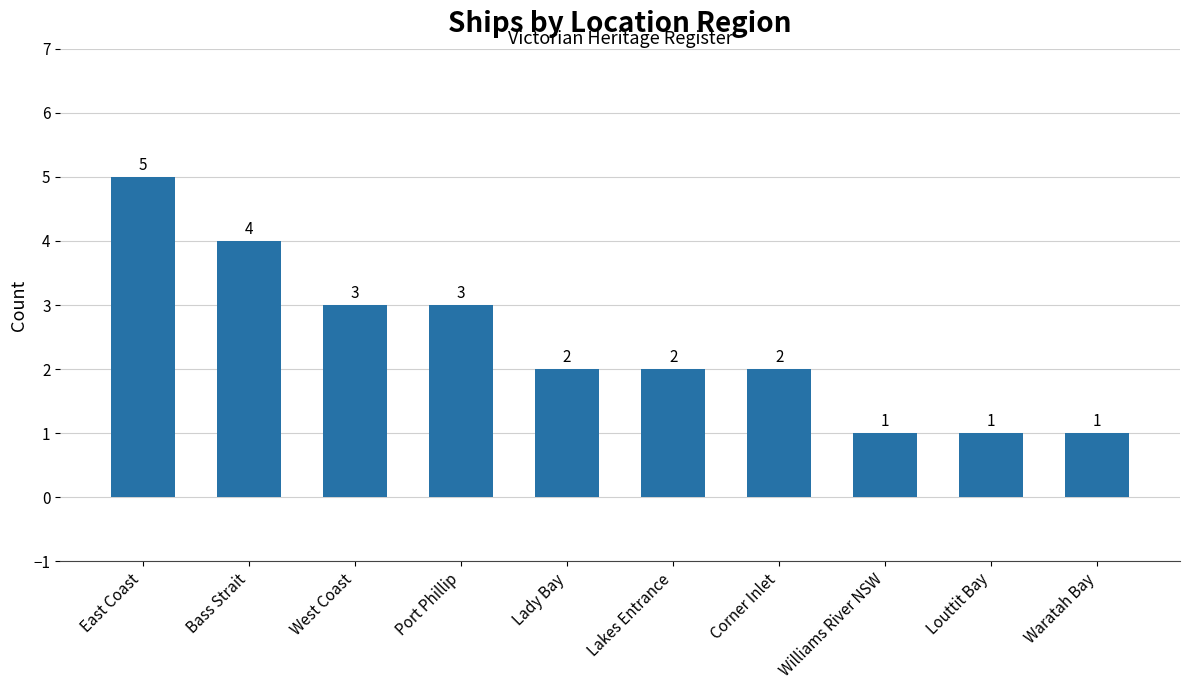

What position from the left is Port Phillip?

4